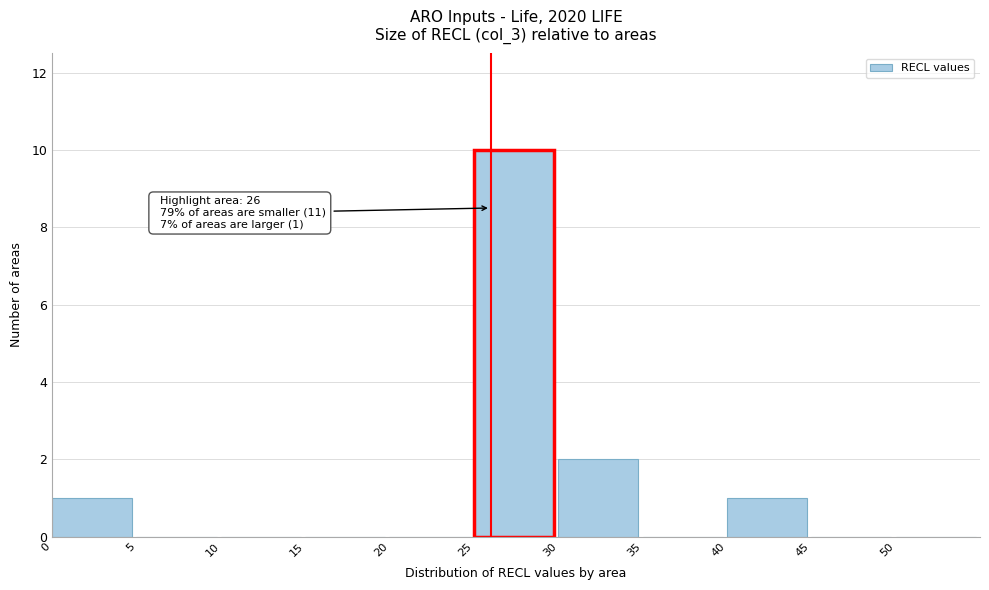

Over which range of the x-axis is the bar tallest?

25 to 30